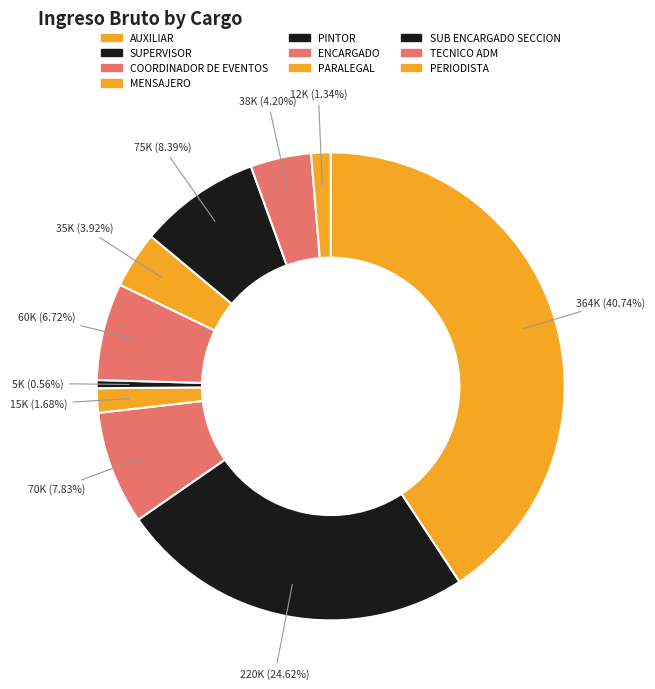

Rank the categories by value from highest to lowest.

AUXILIAR, SUPERVISOR, SUB ENCARGADO SECCION, COORDINADOR DE EVENTOS, ENCARGADO, TECNICO ADM, PARALEGAL, MENSAJERO, PERIODISTA, PINTOR